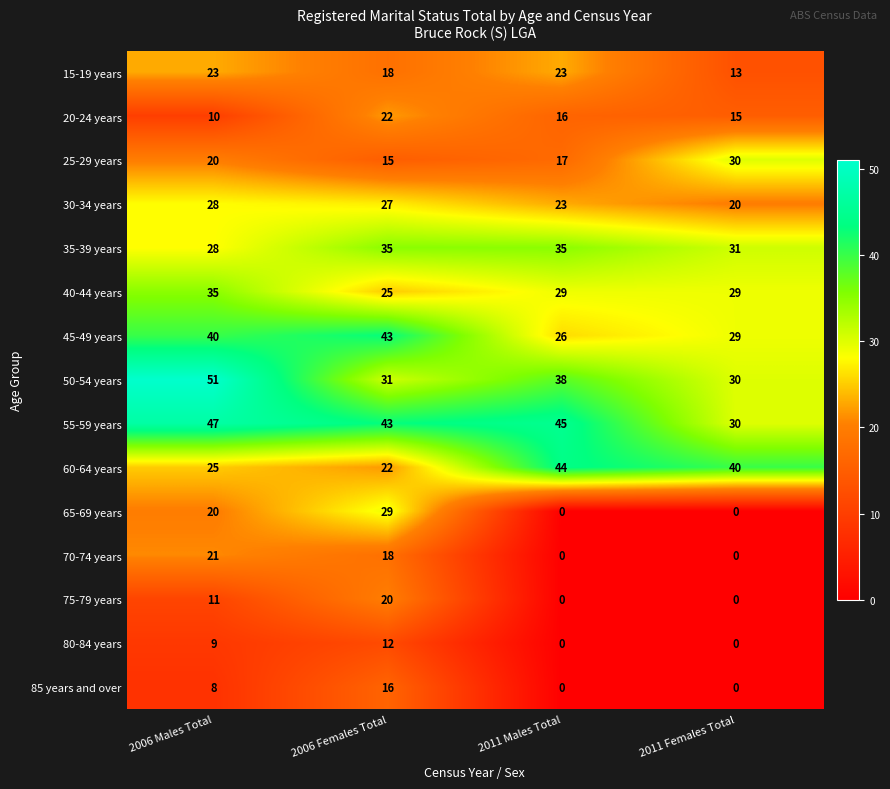

Is the value of 80-84 years at 2006 Females Total greater than the value of 20-24 years at 2011 Males Total?

No